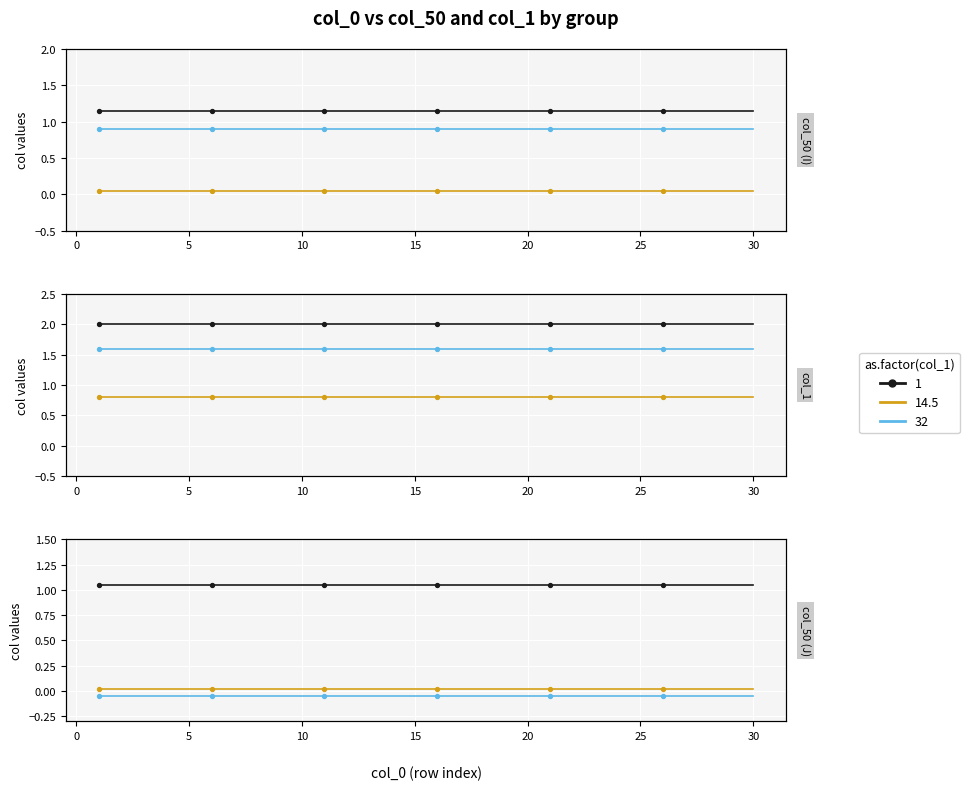

What is the total value across all series at 20?

2.1